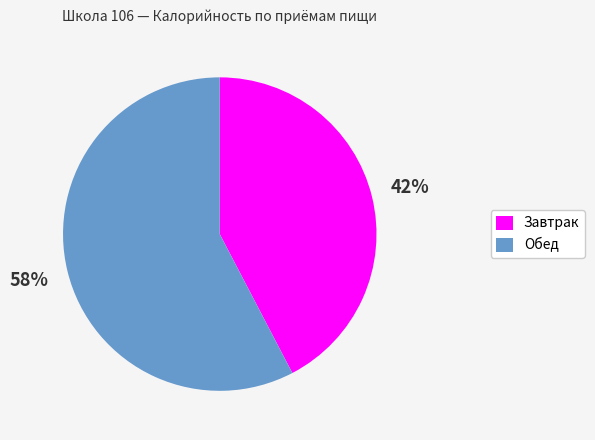

Which slice is the smallest?

Завтрак